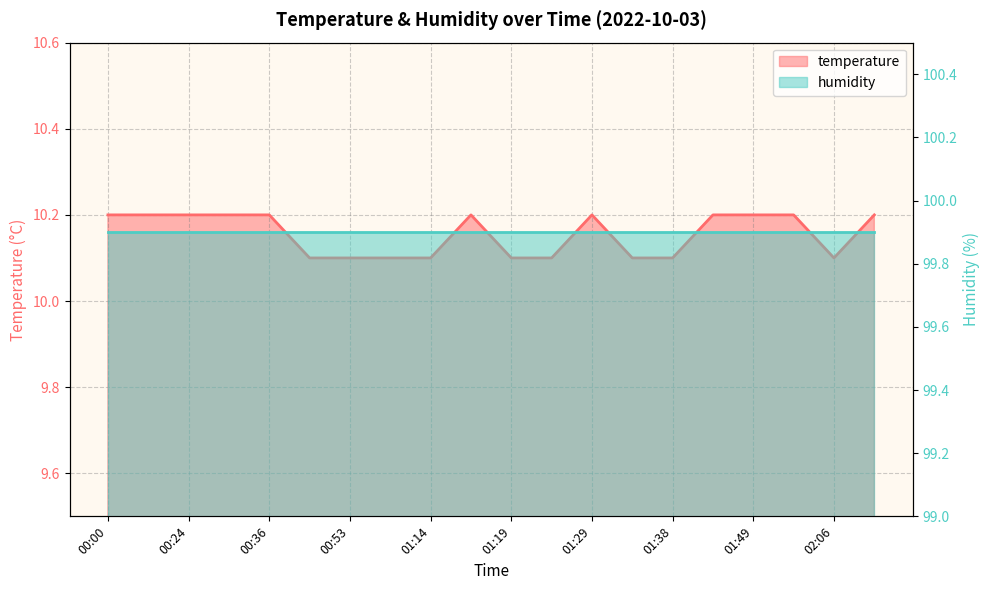

Where is the first local maximum?

01:17